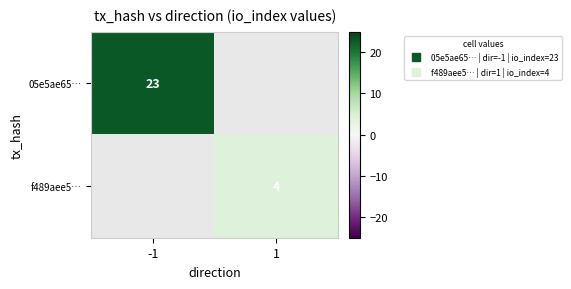

Which series has the widest spread of values?

05e5ae65…